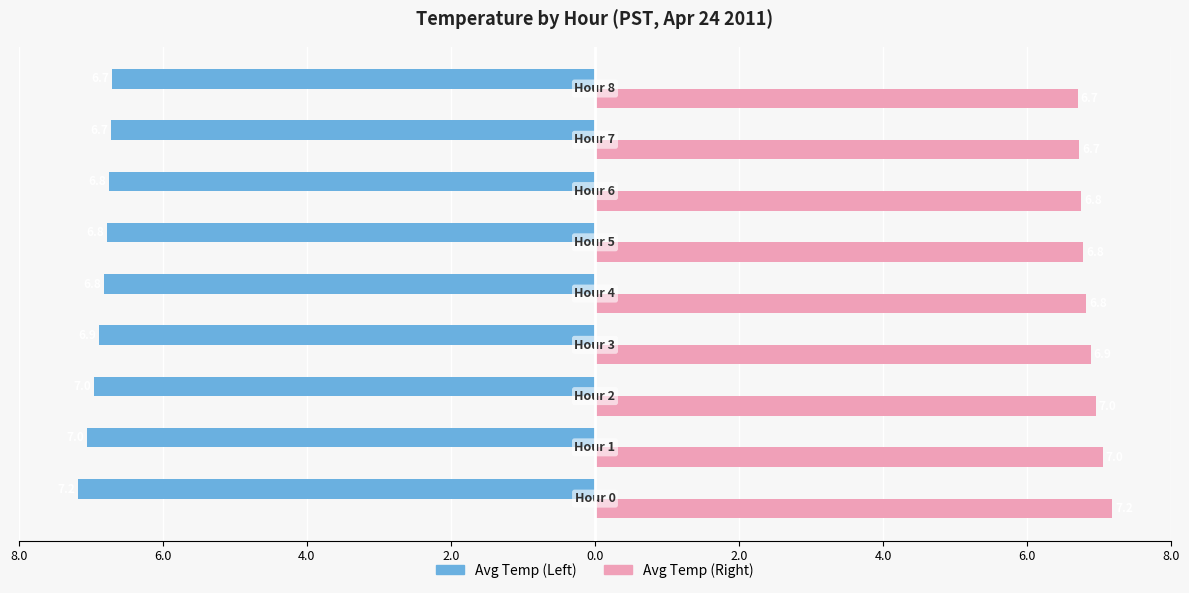

Rank the series by their maximum value, from highest to lowest.

Avg Temp (Right), Avg Temp (Left)